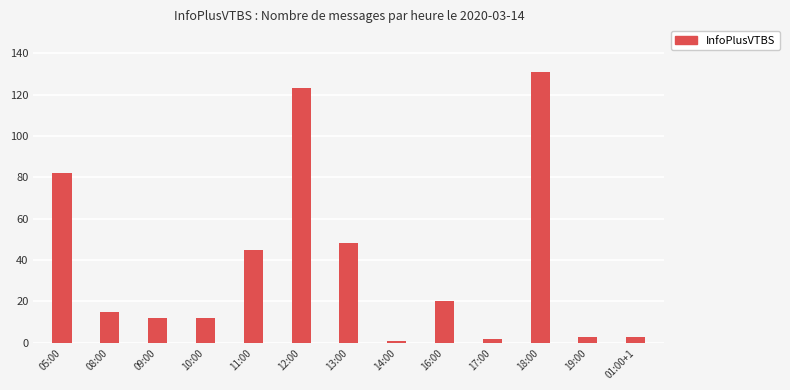

Reading left to right, what are all the values shown in this chart?

05:00=82	08:00=15	09:00=12	10:00=12	11:00=45	12:00=123	13:00=48	14:00=1	16:00=20	17:00=2	18:00=131	19:00=3	01:00+1=3